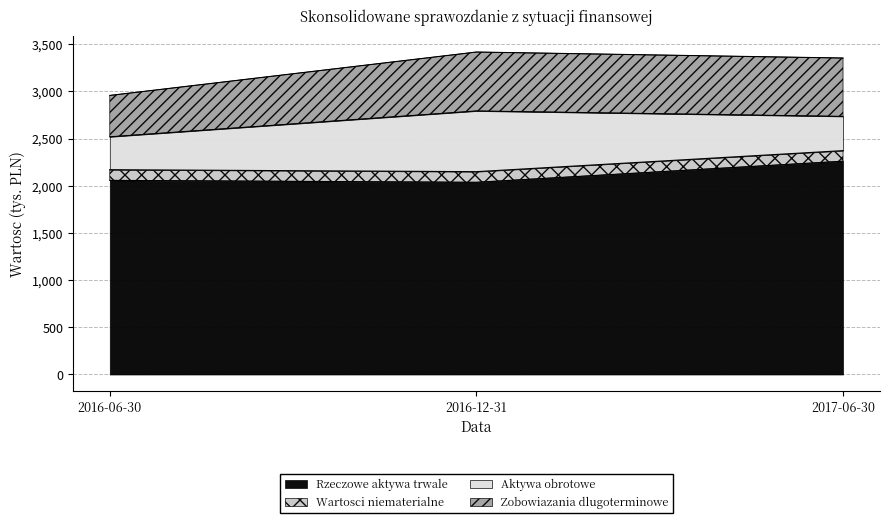

Where does the Rzeczowe aktywa trwale series first go above 2057?

2016-06-30